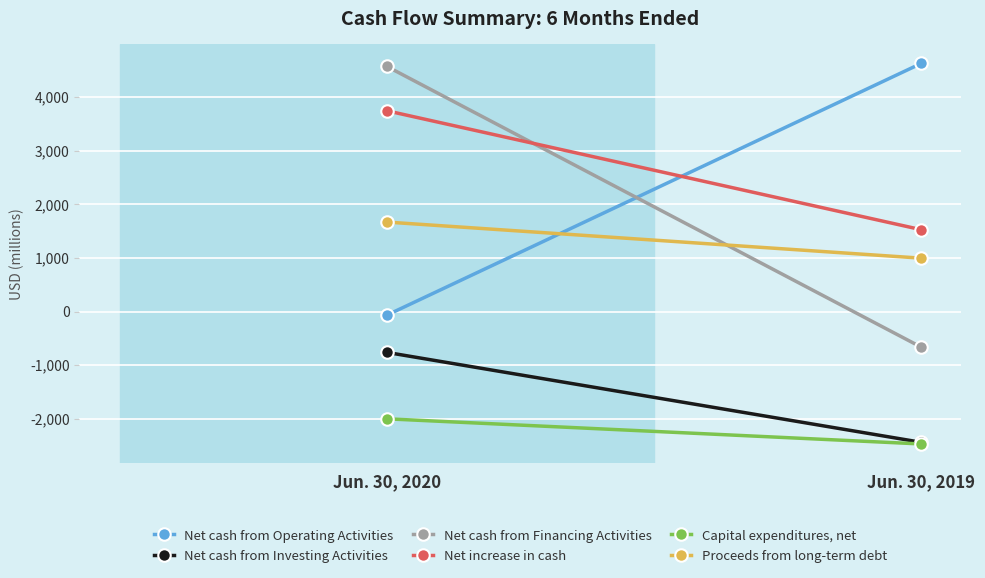

At which label is Net increase in cash closest to 2635?

Jun. 30, 2019